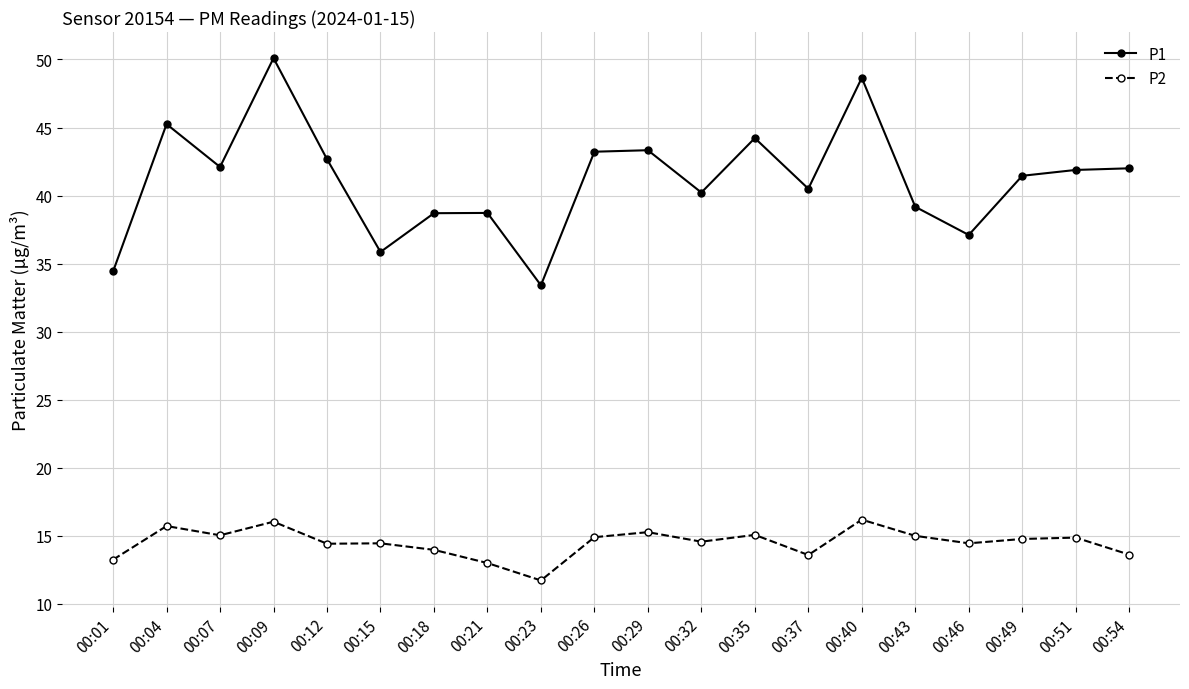

What is the difference between the maximum and minimum values in the P1 series?

16.7